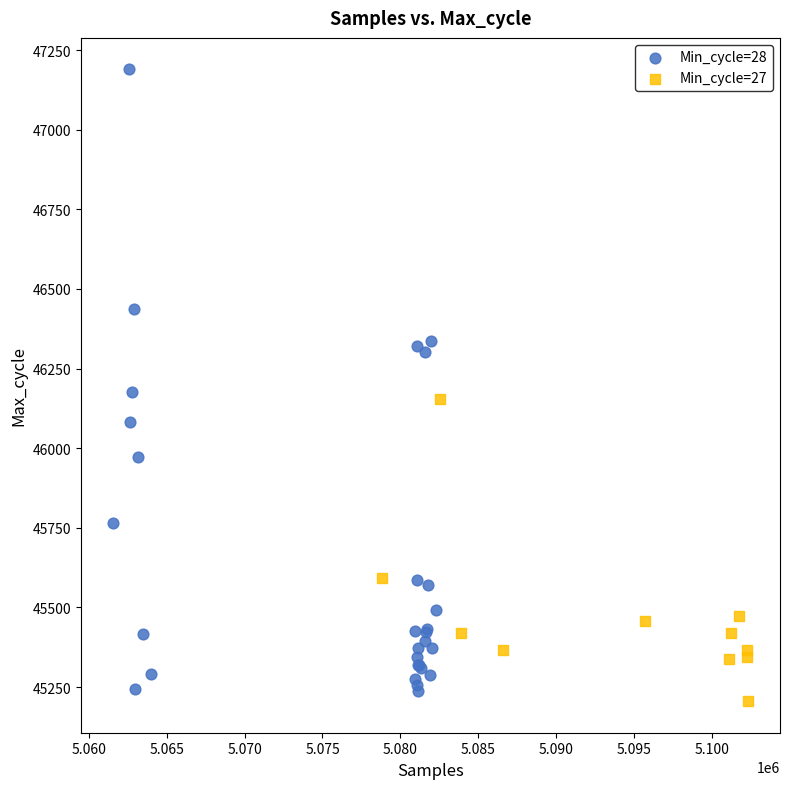

Which series has the widest spread of Y values?

Min_cycle=28